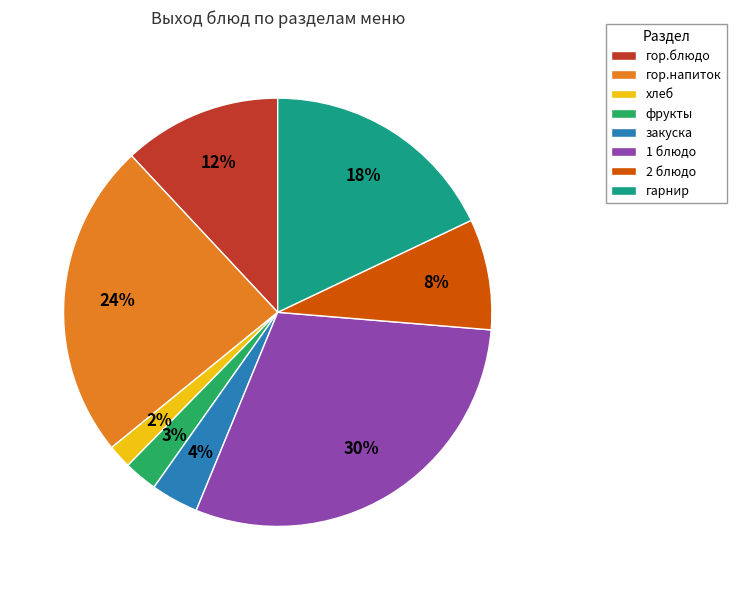

Is it true that гарнир is 5% of the pie?

False